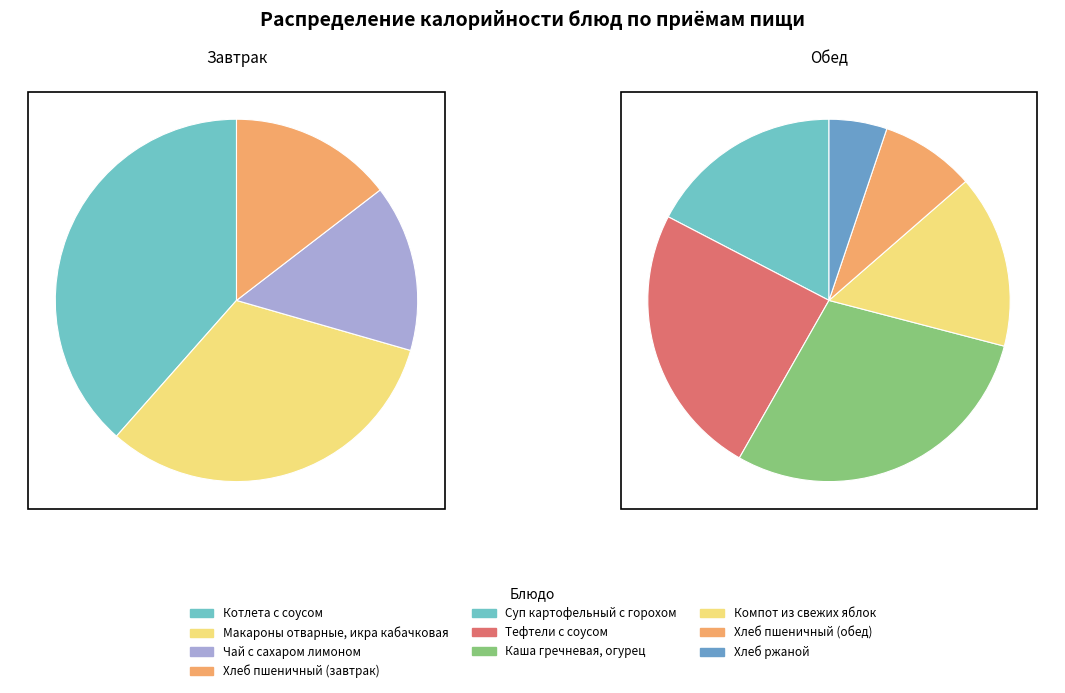

Is it true that Тефтели с соусом is 5% of the pie?

False